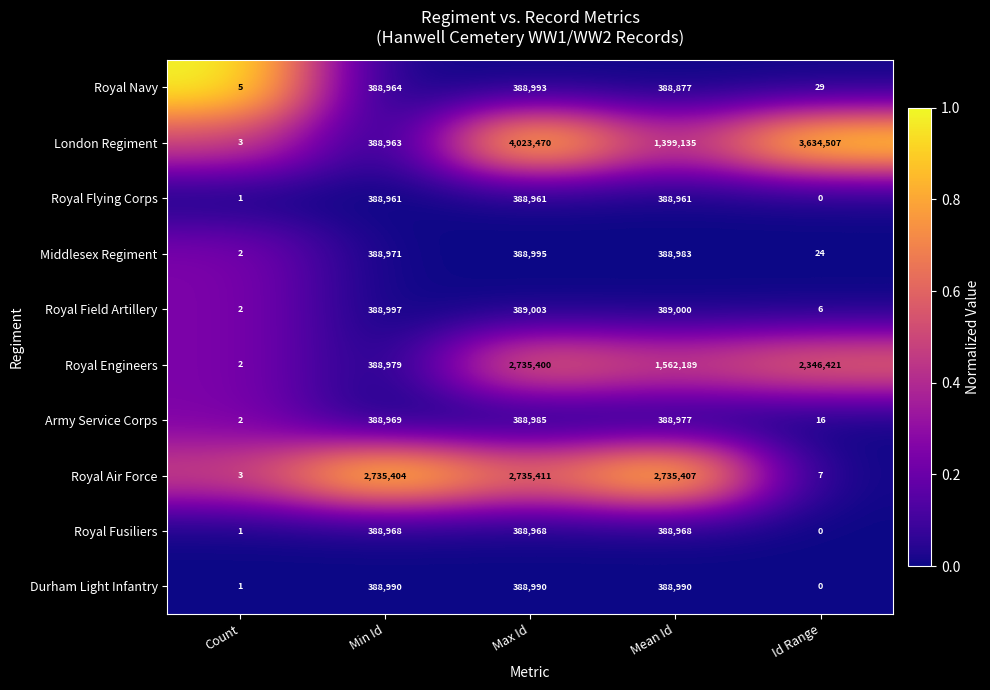

Where does the London Regiment series first go above 1399135?

Max Id